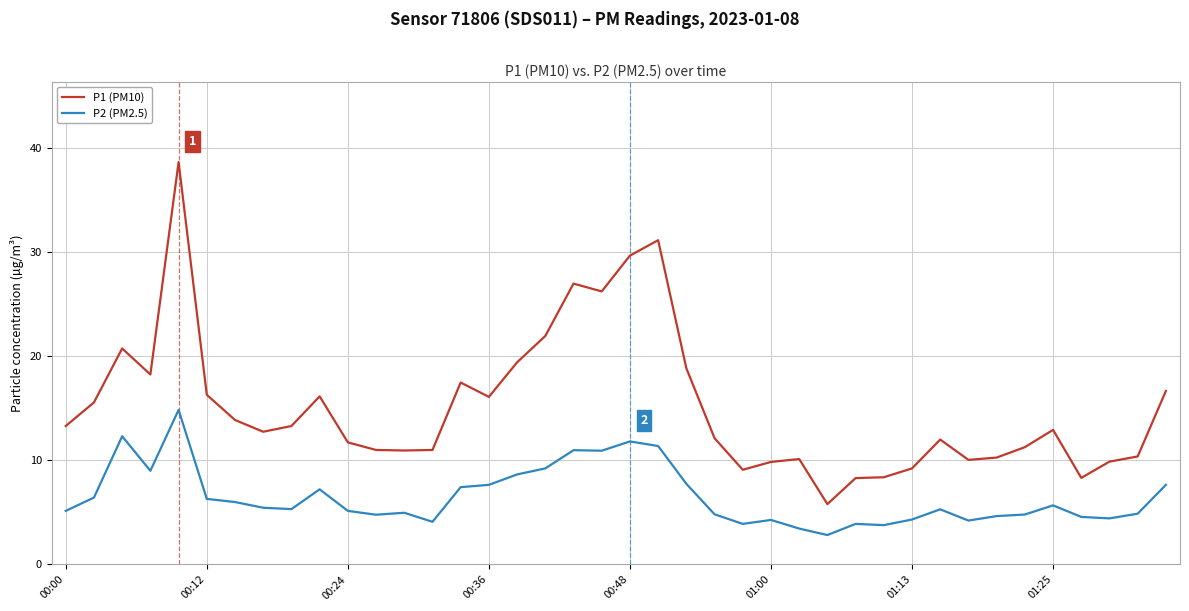

List the series in order of their overall mean, highest first.

P1 (PM10), P2 (PM2.5)